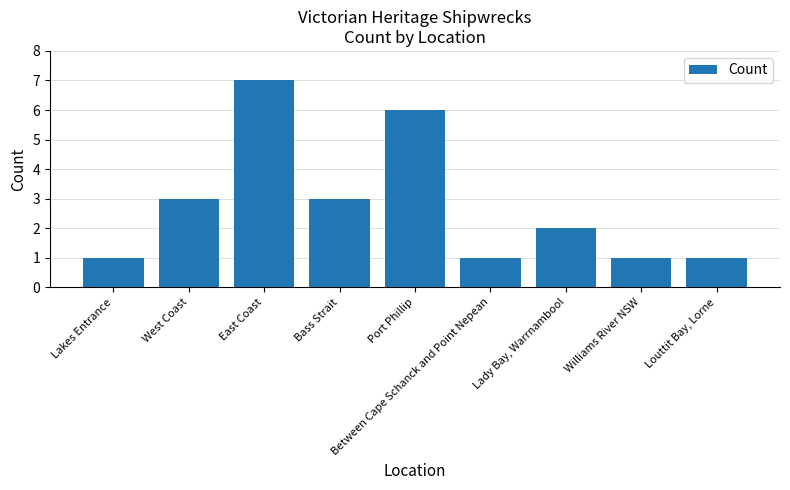

What is the approximate value at Williams River NSW?

1